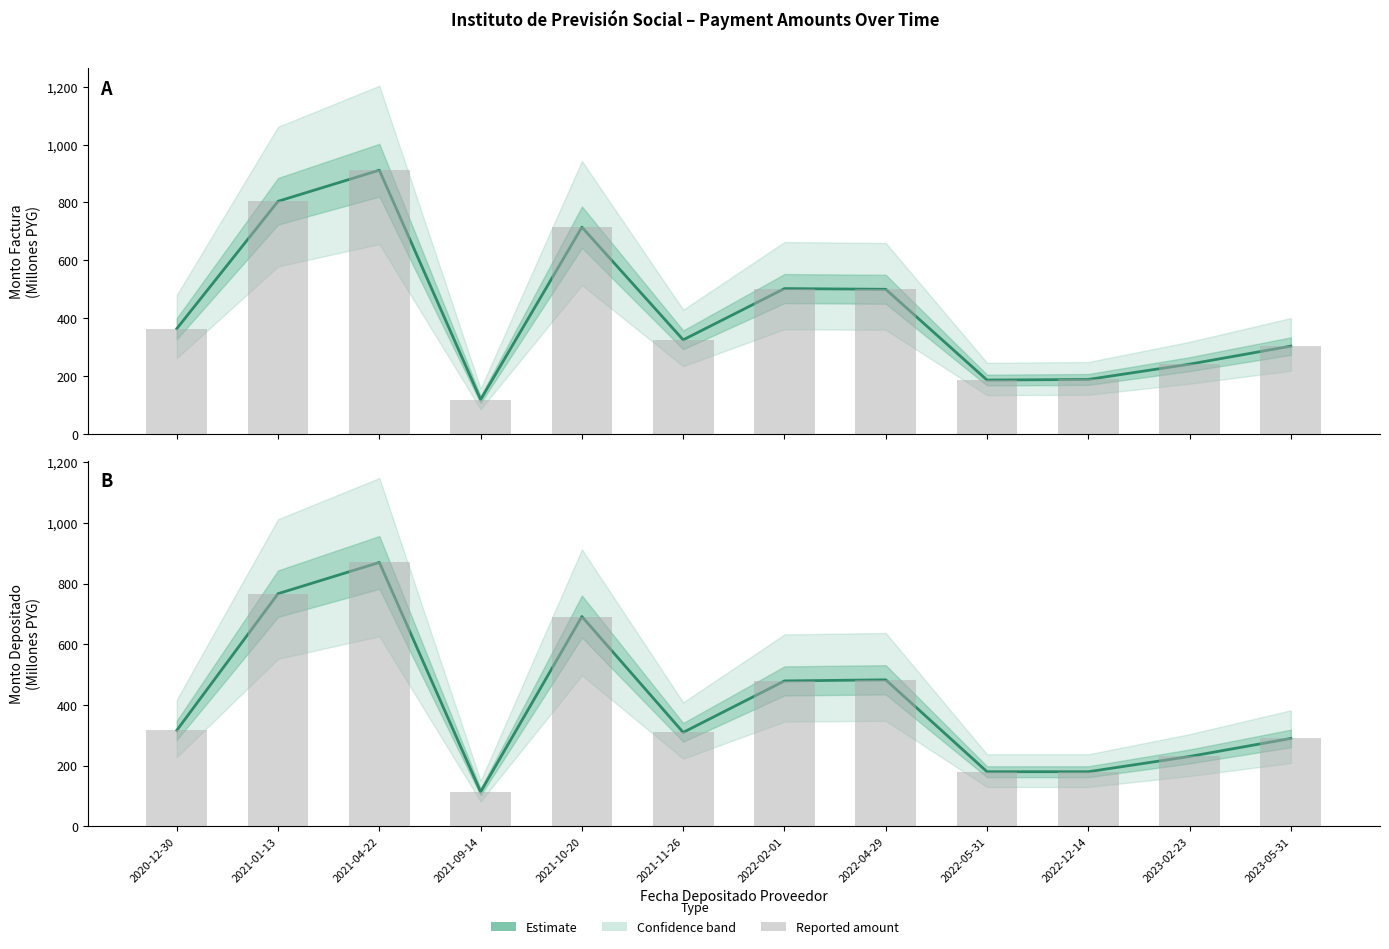

What is the average value of the monto_factura series?

430.0